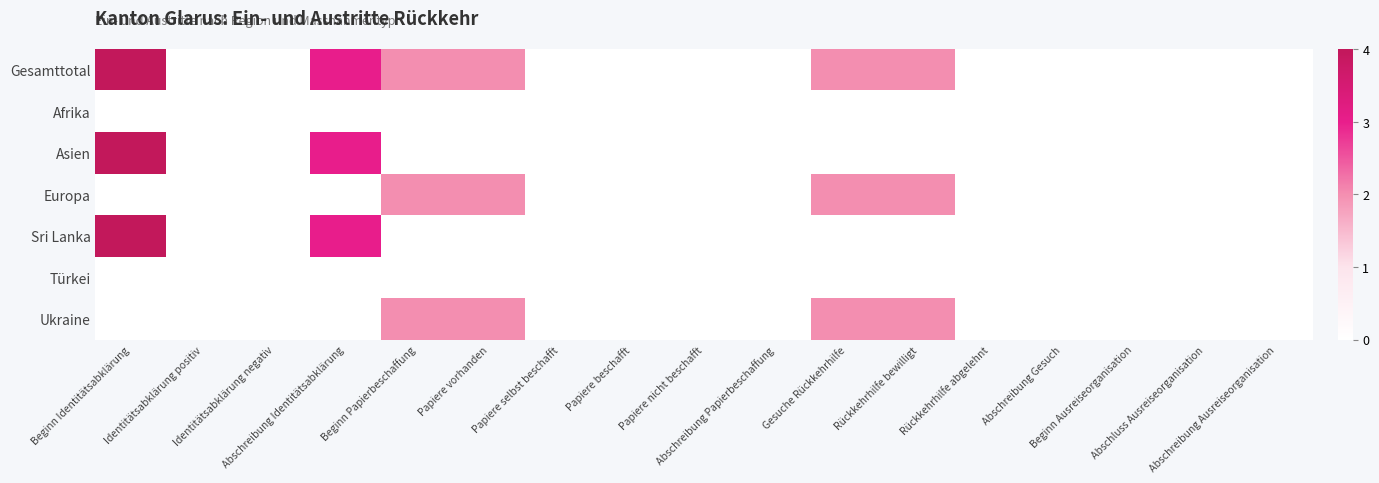

Reading left to right, transcribe all the data shown in this chart.

Gesamttotal: Beginn Identitätsabklärung=4	Identitätsabklärung positiv=0	Identitätsabklärung negativ=0	Abschreibung Identitätsabklärung=3	Beginn Papierbeschaffung=2	Papiere vorhanden=2	Papiere selbst beschafft=0	Papiere beschafft=0	Papiere nicht beschafft=0	Abschreibung Papierbeschaffung=0	Gesuche Rückkehrhilfe=2	Rückkehrhilfe bewilligt=2	Rückkehrhilfe abgelehnt=0	Abschreibung Gesuch=0	Beginn Ausreiseorganisation=0	Abschluss Ausreiseorganisation=0	Abschreibung Ausreiseorganisation=0
Afrika: Beginn Identitätsabklärung=0	Identitätsabklärung positiv=0	Identitätsabklärung negativ=0	Abschreibung Identitätsabklärung=0	Beginn Papierbeschaffung=0	Papiere vorhanden=0	Papiere selbst beschafft=0	Papiere beschafft=0	Papiere nicht beschafft=0	Abschreibung Papierbeschaffung=0	Gesuche Rückkehrhilfe=0	Rückkehrhilfe bewilligt=0	Rückkehrhilfe abgelehnt=0	Abschreibung Gesuch=0	Beginn Ausreiseorganisation=0	Abschluss Ausreiseorganisation=0	Abschreibung Ausreiseorganisation=0
Asien: Beginn Identitätsabklärung=4	Identitätsabklärung positiv=0	Identitätsabklärung negativ=0	Abschreibung Identitätsabklärung=3	Beginn Papierbeschaffung=0	Papiere vorhanden=0	Papiere selbst beschafft=0	Papiere beschafft=0	Papiere nicht beschafft=0	Abschreibung Papierbeschaffung=0	Gesuche Rückkehrhilfe=0	Rückkehrhilfe bewilligt=0	Rückkehrhilfe abgelehnt=0	Abschreibung Gesuch=0	Beginn Ausreiseorganisation=0	Abschluss Ausreiseorganisation=0	Abschreibung Ausreiseorganisation=0
Europa: Beginn Identitätsabklärung=0	Identitätsabklärung positiv=0	Identitätsabklärung negativ=0	Abschreibung Identitätsabklärung=0	Beginn Papierbeschaffung=2	Papiere vorhanden=2	Papiere selbst beschafft=0	Papiere beschafft=0	Papiere nicht beschafft=0	Abschreibung Papierbeschaffung=0	Gesuche Rückkehrhilfe=2	Rückkehrhilfe bewilligt=2	Rückkehrhilfe abgelehnt=0	Abschreibung Gesuch=0	Beginn Ausreiseorganisation=0	Abschluss Ausreiseorganisation=0	Abschreibung Ausreiseorganisation=0
Sri Lanka: Beginn Identitätsabklärung=4	Identitätsabklärung positiv=0	Identitätsabklärung negativ=0	Abschreibung Identitätsabklärung=3	Beginn Papierbeschaffung=0	Papiere vorhanden=0	Papiere selbst beschafft=0	Papiere beschafft=0	Papiere nicht beschafft=0	Abschreibung Papierbeschaffung=0	Gesuche Rückkehrhilfe=0	Rückkehrhilfe bewilligt=0	Rückkehrhilfe abgelehnt=0	Abschreibung Gesuch=0	Beginn Ausreiseorganisation=0	Abschluss Ausreiseorganisation=0	Abschreibung Ausreiseorganisation=0
Türkei: Beginn Identitätsabklärung=0	Identitätsabklärung positiv=0	Identitätsabklärung negativ=0	Abschreibung Identitätsabklärung=0	Beginn Papierbeschaffung=0	Papiere vorhanden=0	Papiere selbst beschafft=0	Papiere beschafft=0	Papiere nicht beschafft=0	Abschreibung Papierbeschaffung=0	Gesuche Rückkehrhilfe=0	Rückkehrhilfe bewilligt=0	Rückkehrhilfe abgelehnt=0	Abschreibung Gesuch=0	Beginn Ausreiseorganisation=0	Abschluss Ausreiseorganisation=0	Abschreibung Ausreiseorganisation=0
Ukraine: Beginn Identitätsabklärung=0	Identitätsabklärung positiv=0	Identitätsabklärung negativ=0	Abschreibung Identitätsabklärung=0	Beginn Papierbeschaffung=2	Papiere vorhanden=2	Papiere selbst beschafft=0	Papiere beschafft=0	Papiere nicht beschafft=0	Abschreibung Papierbeschaffung=0	Gesuche Rückkehrhilfe=2	Rückkehrhilfe bewilligt=2	Rückkehrhilfe abgelehnt=0	Abschreibung Gesuch=0	Beginn Ausreiseorganisation=0	Abschluss Ausreiseorganisation=0	Abschreibung Ausreiseorganisation=0